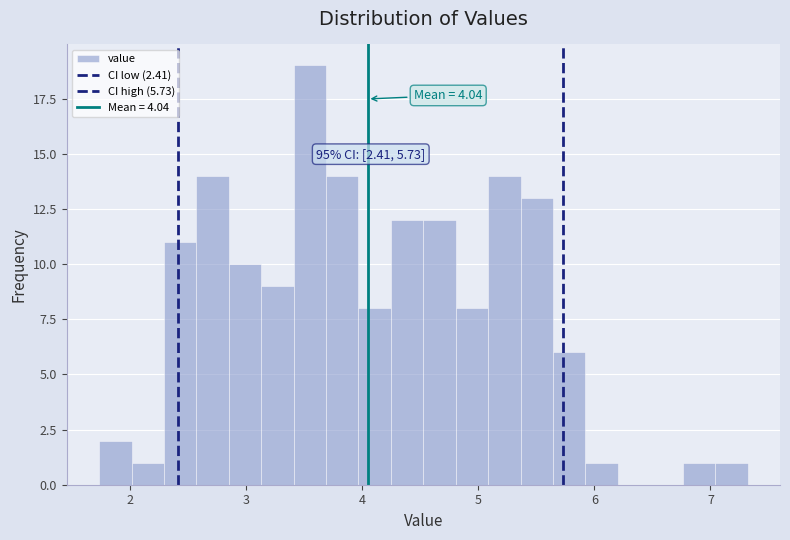

Read against the x-axis, roughly where is the centre of the tallest bar?

3.5